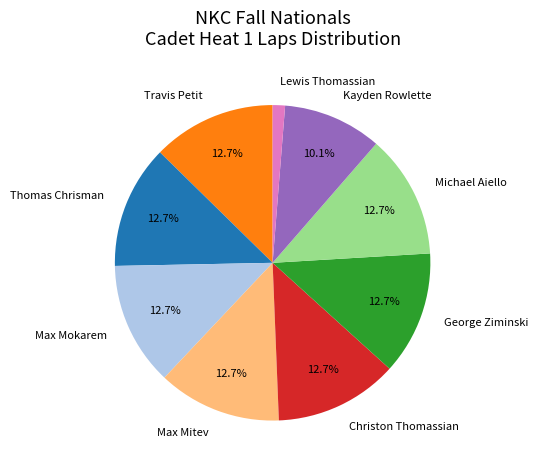

Which category has the smallest portion of the pie?

Lewis Thomassian